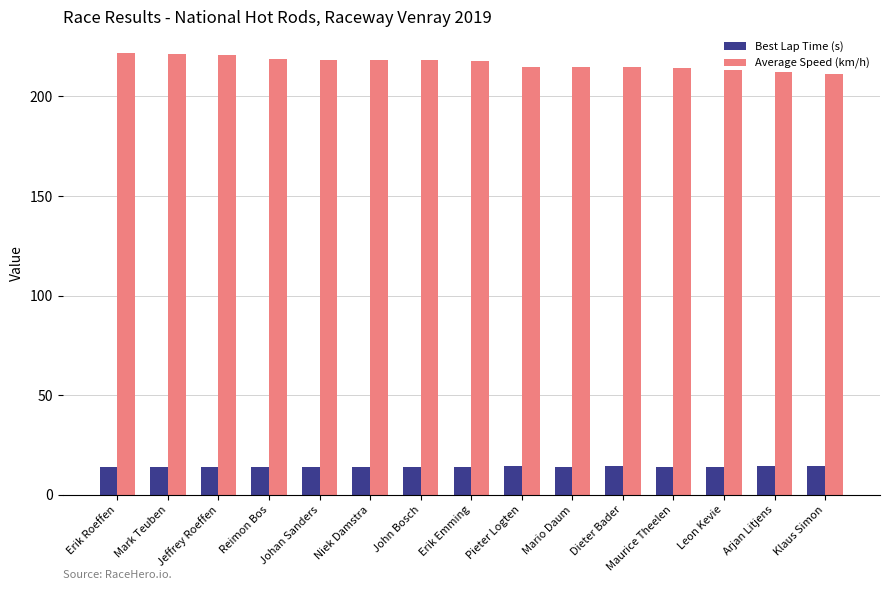

What is the difference between the maximum and minimum values in the Best Lap Time (s) series?

0.7